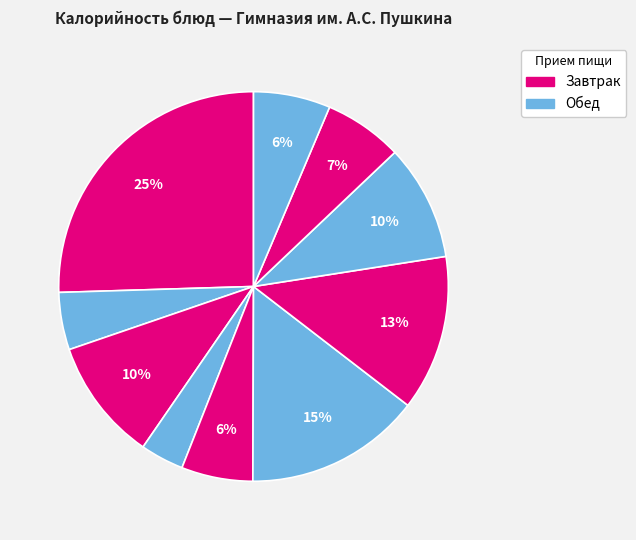

Which category has the smallest portion of the pie?

Фрукты свежие